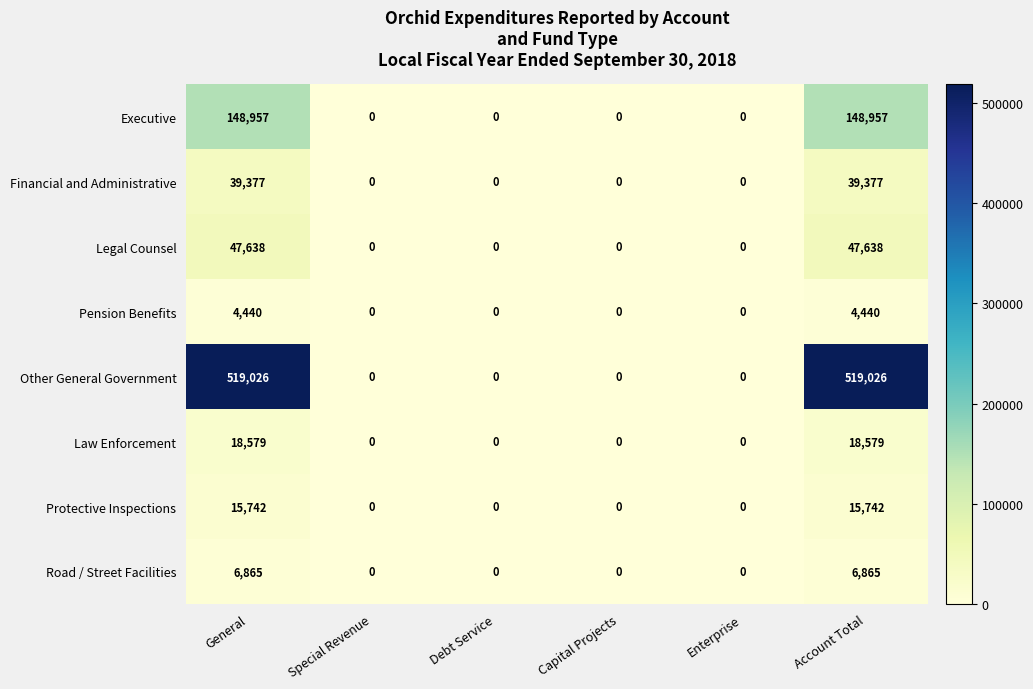

True or false: Other General Government has a value of 0 at Debt Service.

True